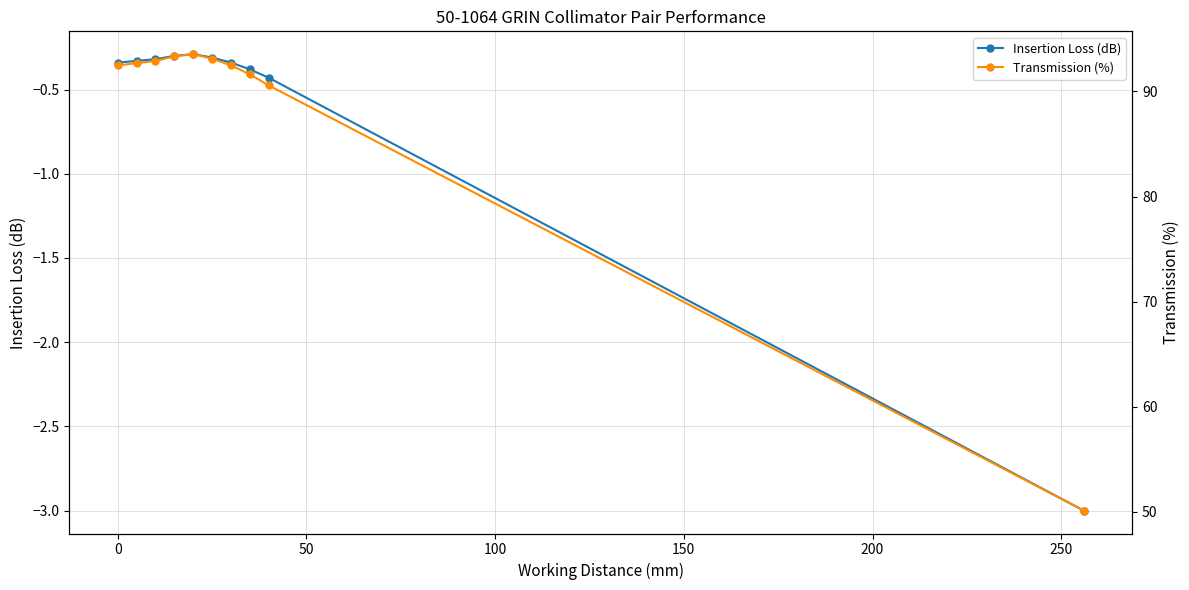

What is the minimum value for Insertion Loss (dB)?

-3.0